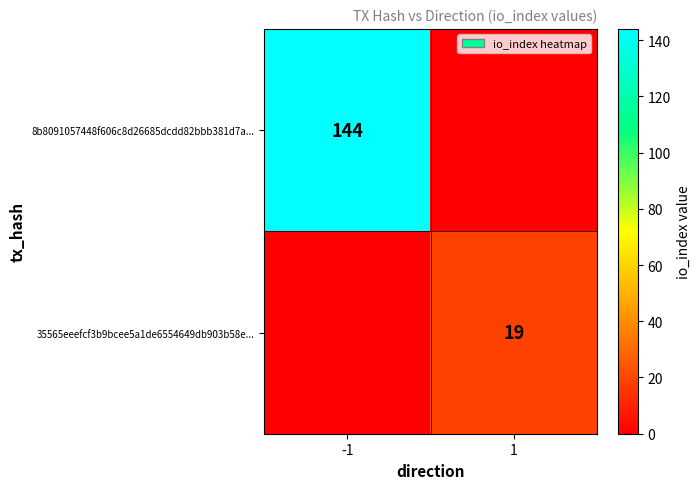

How many distinct data groups are displayed?

2